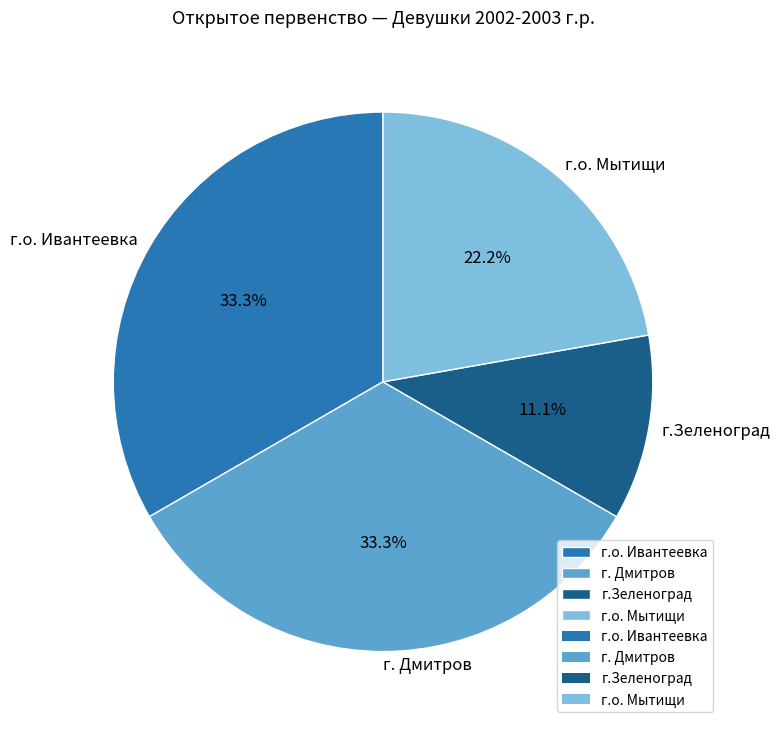

Count the number of slices in the pie.

4